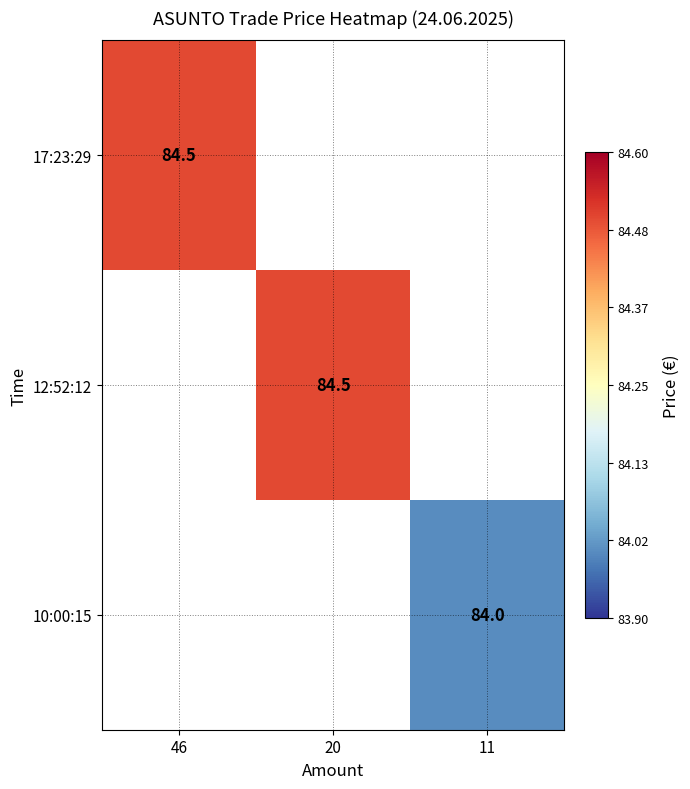

Is it true that 10:00:15 equals 84.0 at 11?

True